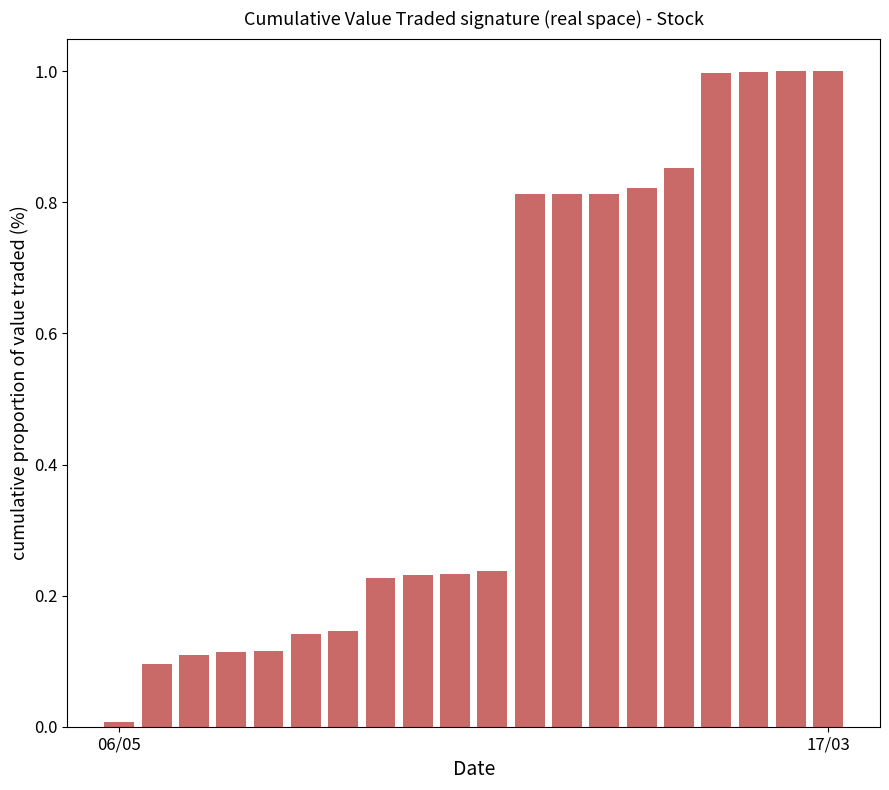

What is the greatest value displayed?

1.0